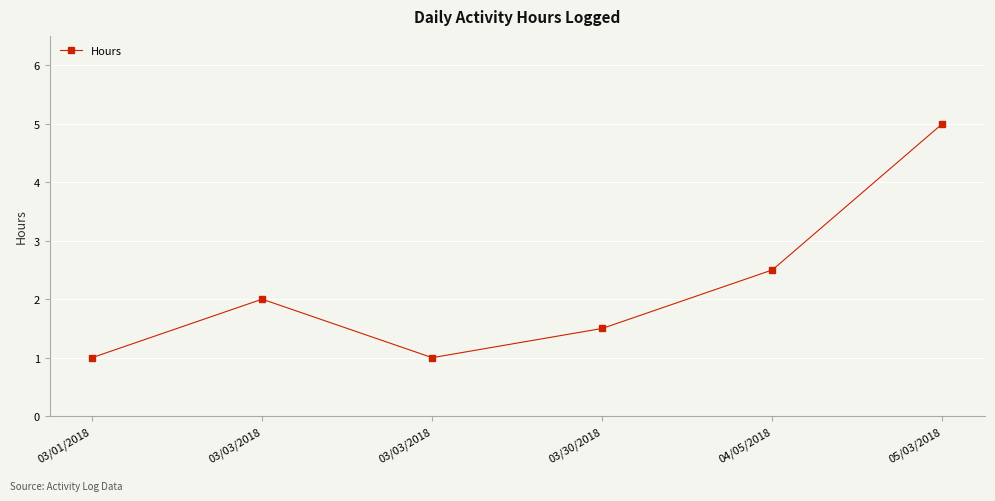

How many lines are shown in the chart?

1